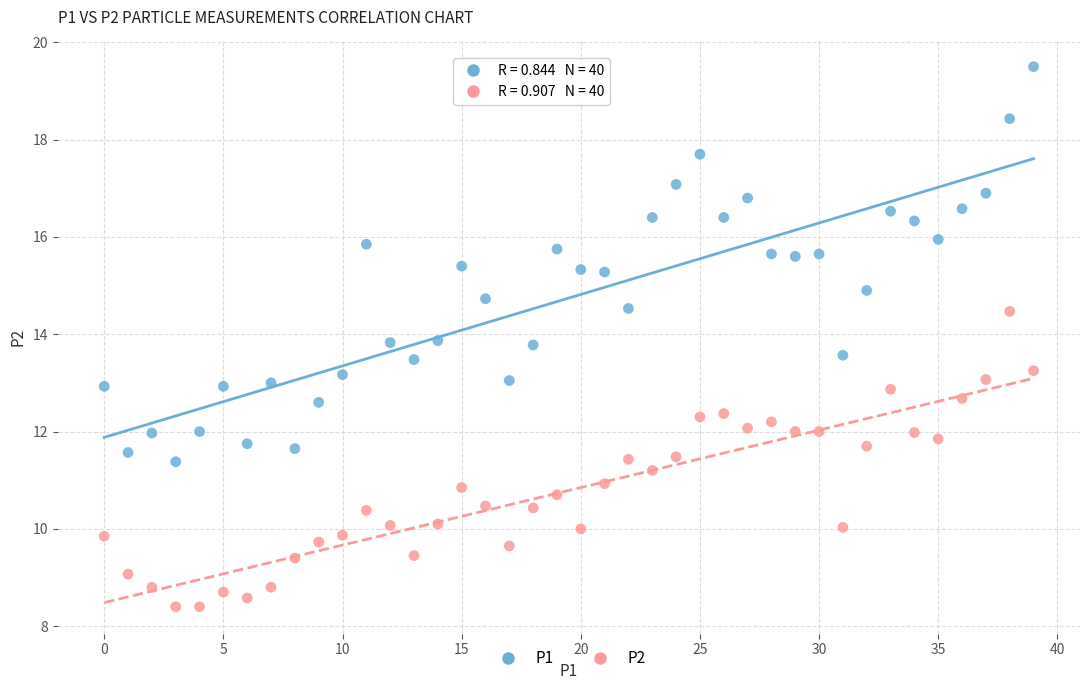

Which series has the largest Y range (max minus min)?

P1